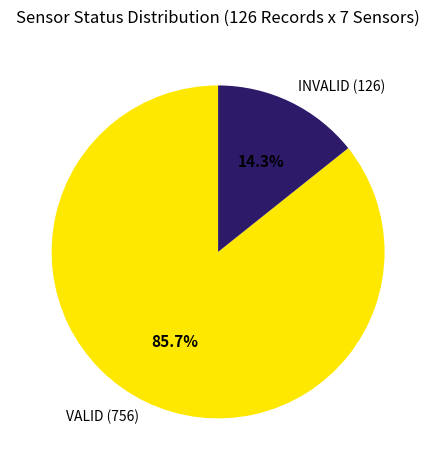

Which has a higher value, VALID (756) or INVALID (126)?

VALID (756)